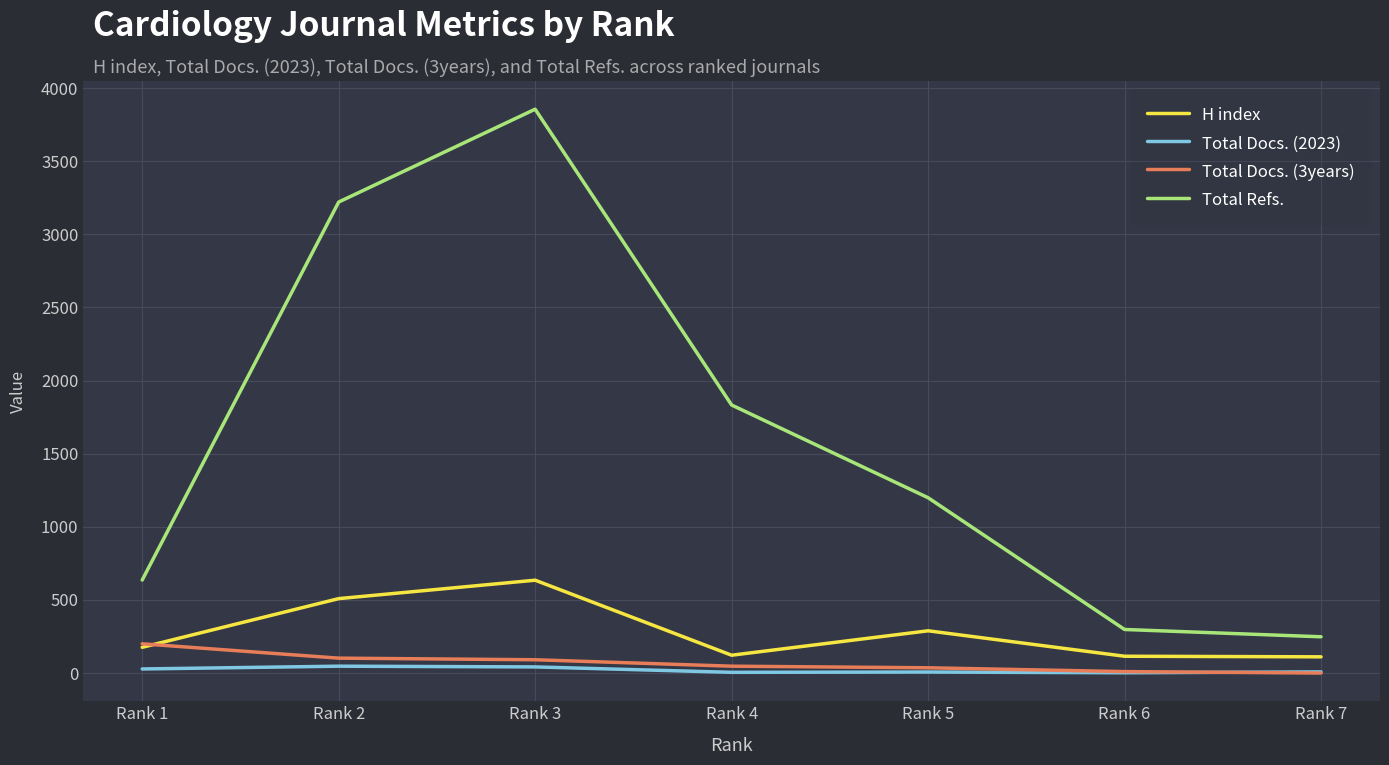

The value of Total Docs. (3years) at Rank 7 is 0. True or false?

True